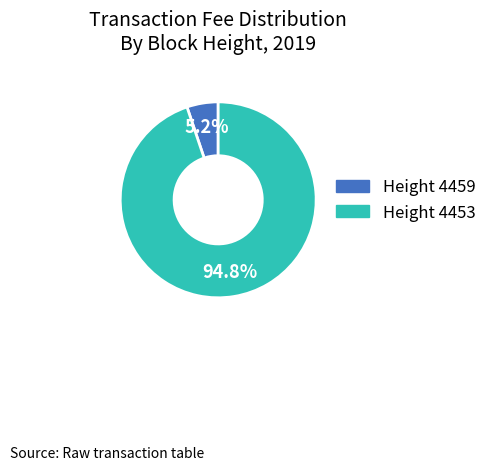

Count the number of slices in the pie.

2